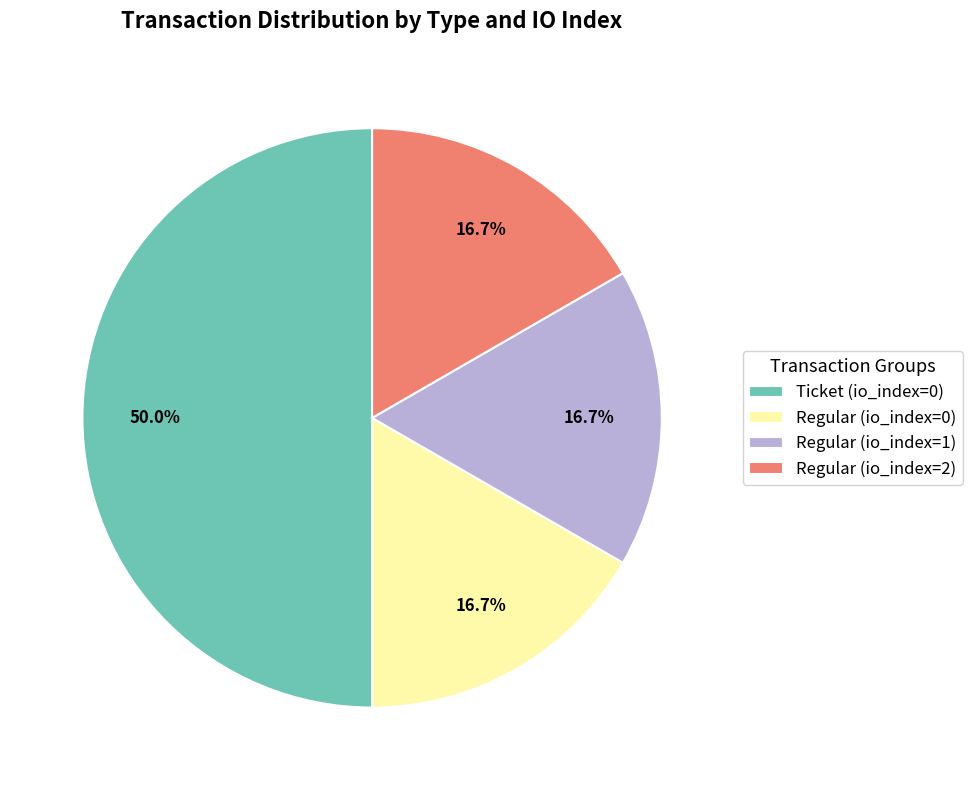

Does Regular (io_index=1) represent more than half of the total?

No